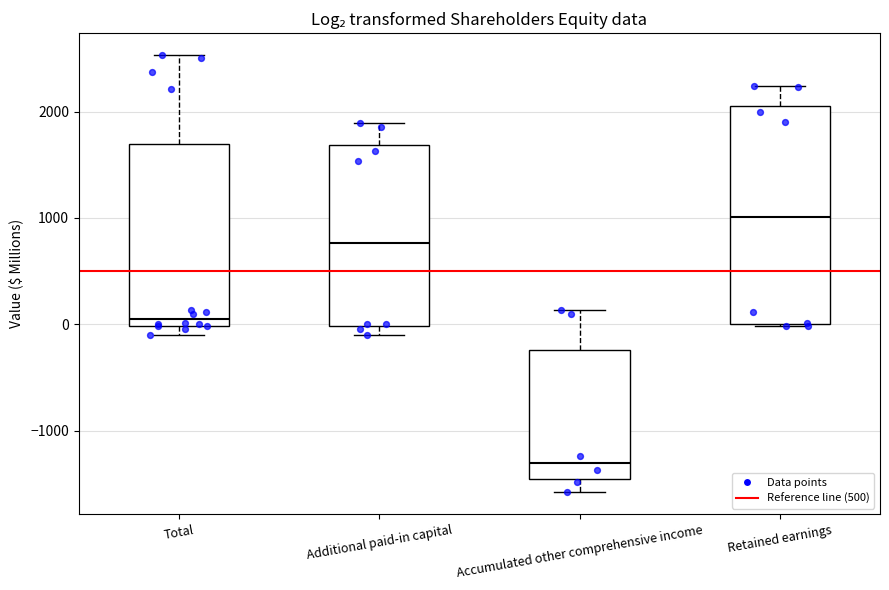

Reading left to right, read every box against the y-axis: the position of its median line, the range the box covers, and the ends of its whiskers. The values are not printed on the chart, so give them approximately, as read against the axis.

Total: median 100, box 0 to 1700, whiskers -100 to 2500
Additional paid-in capital: median 800, box 0 to 1700, whiskers -100 to 1900
Accumulated other comprehensive income: median -1300, box -1500 to -200, whiskers -1600 to 100
Retained earnings: median 1000, box 0 to 2100, whiskers 0 to 2200